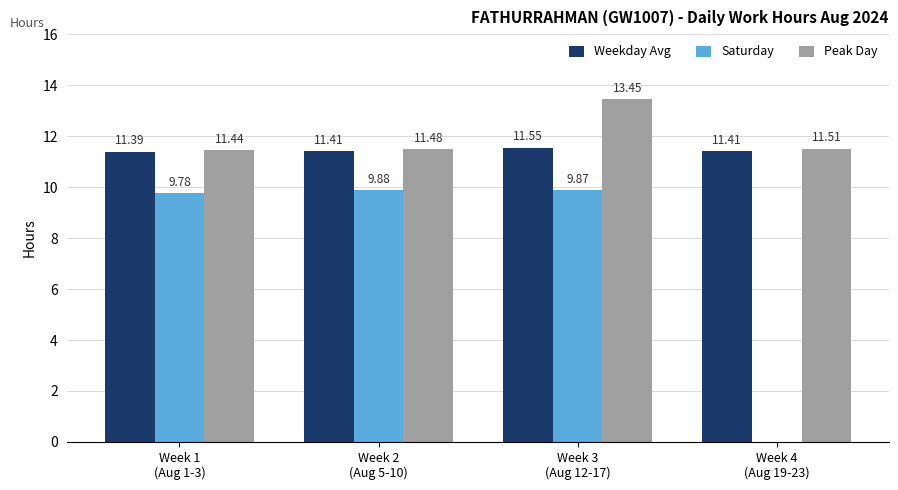

What is the value of the Saturday bar at the 1st from the left?

9.8